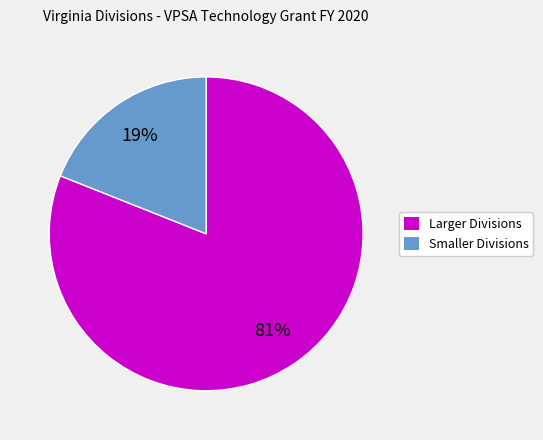

Count the number of slices in the pie.

2